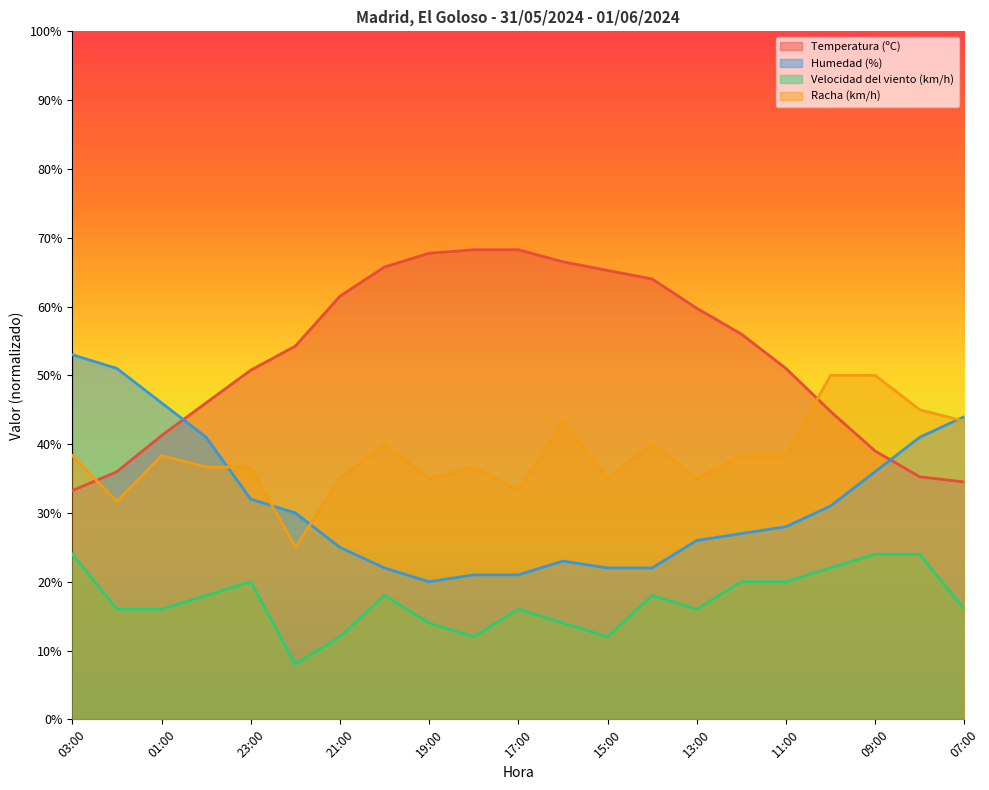

Is it true that Humedad (%) equals 66.8 at 08:00?

False